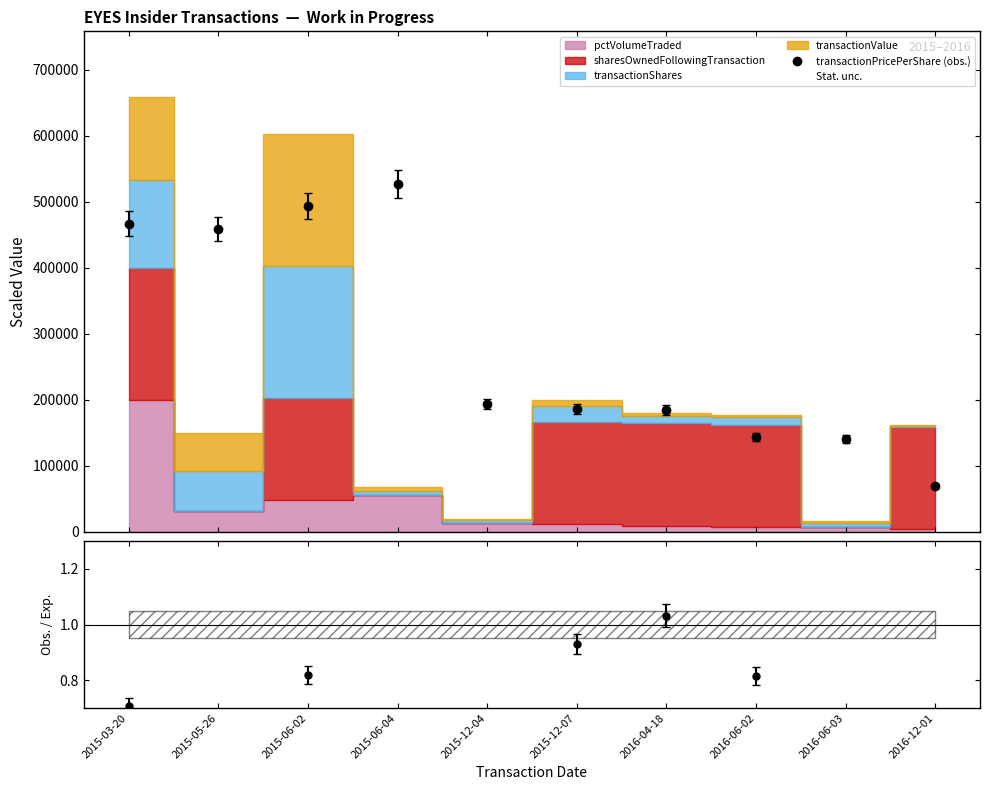

Is it true that the value at 2015-12-04 is 276644.8?

False